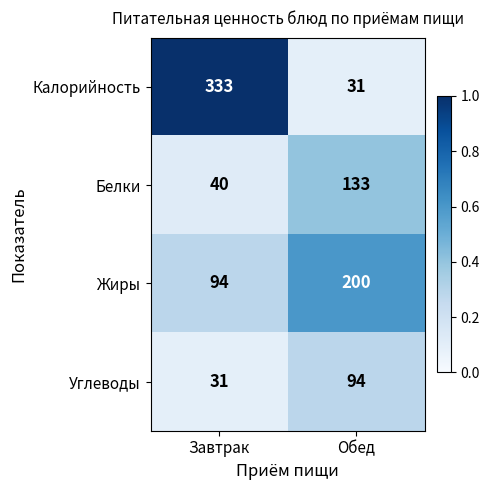

How many values in the Калорийность series are below 333?

1